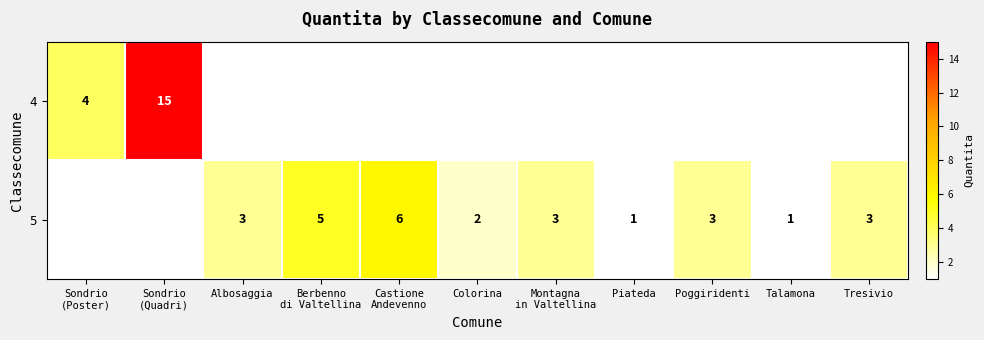

The 5 series shows 0 at Piateda. True or false?

False